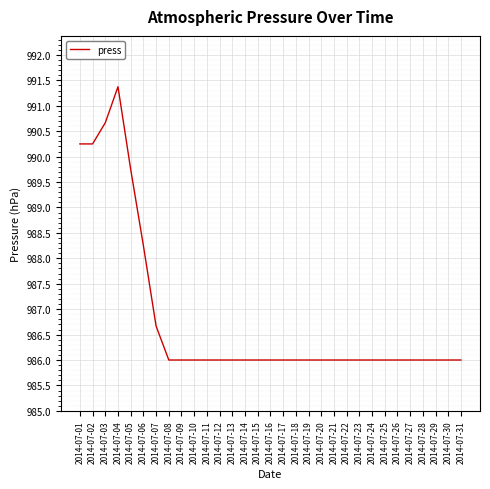

What is the difference between the maximum and minimum values?

5.4